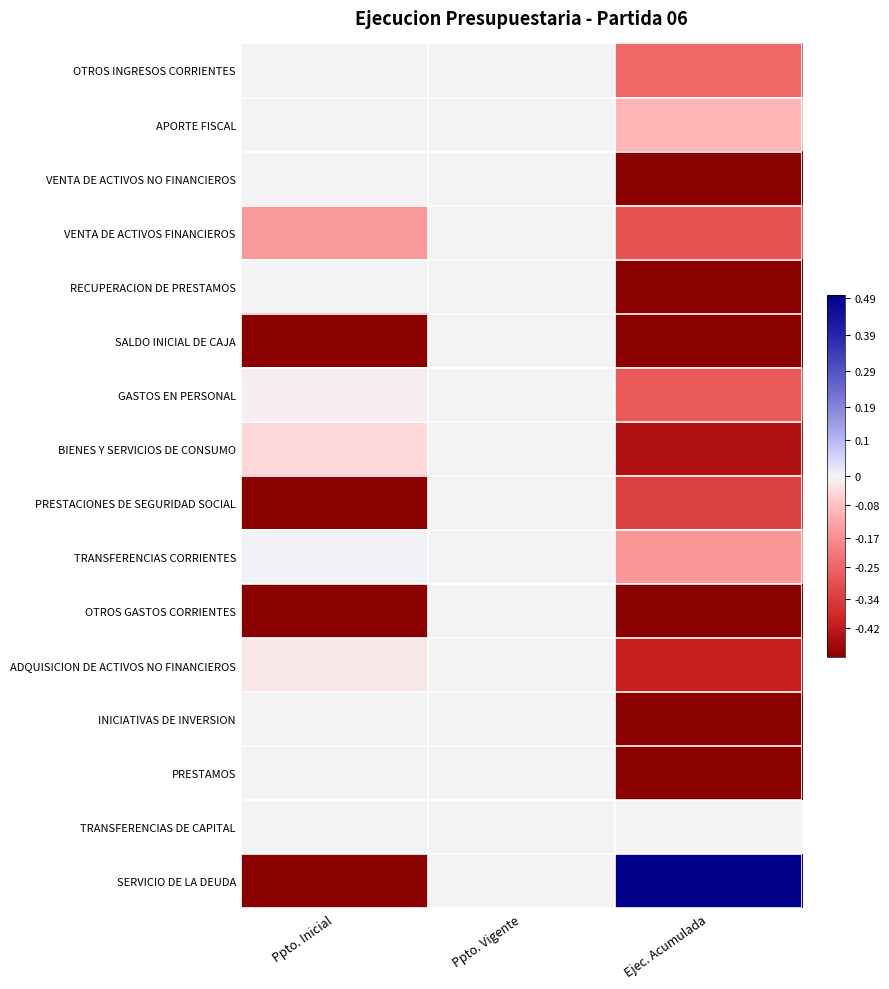

Which category has the highest value across all series?

Ejec. Acumulada